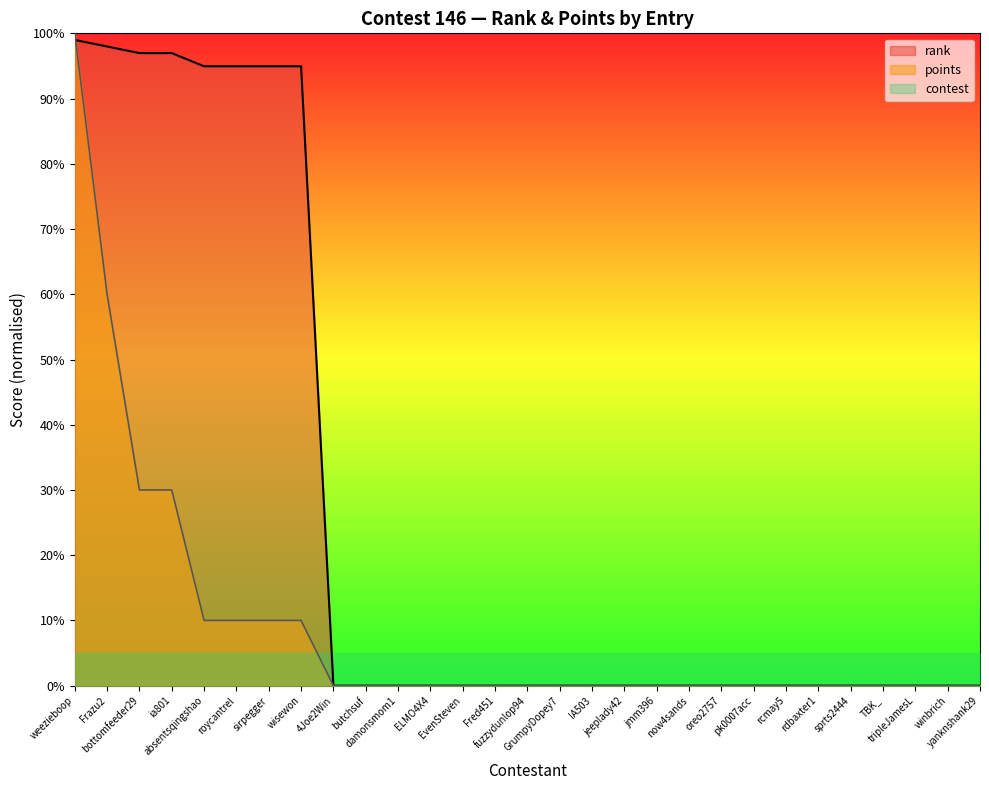

How many intersections are there between rank and points?

1